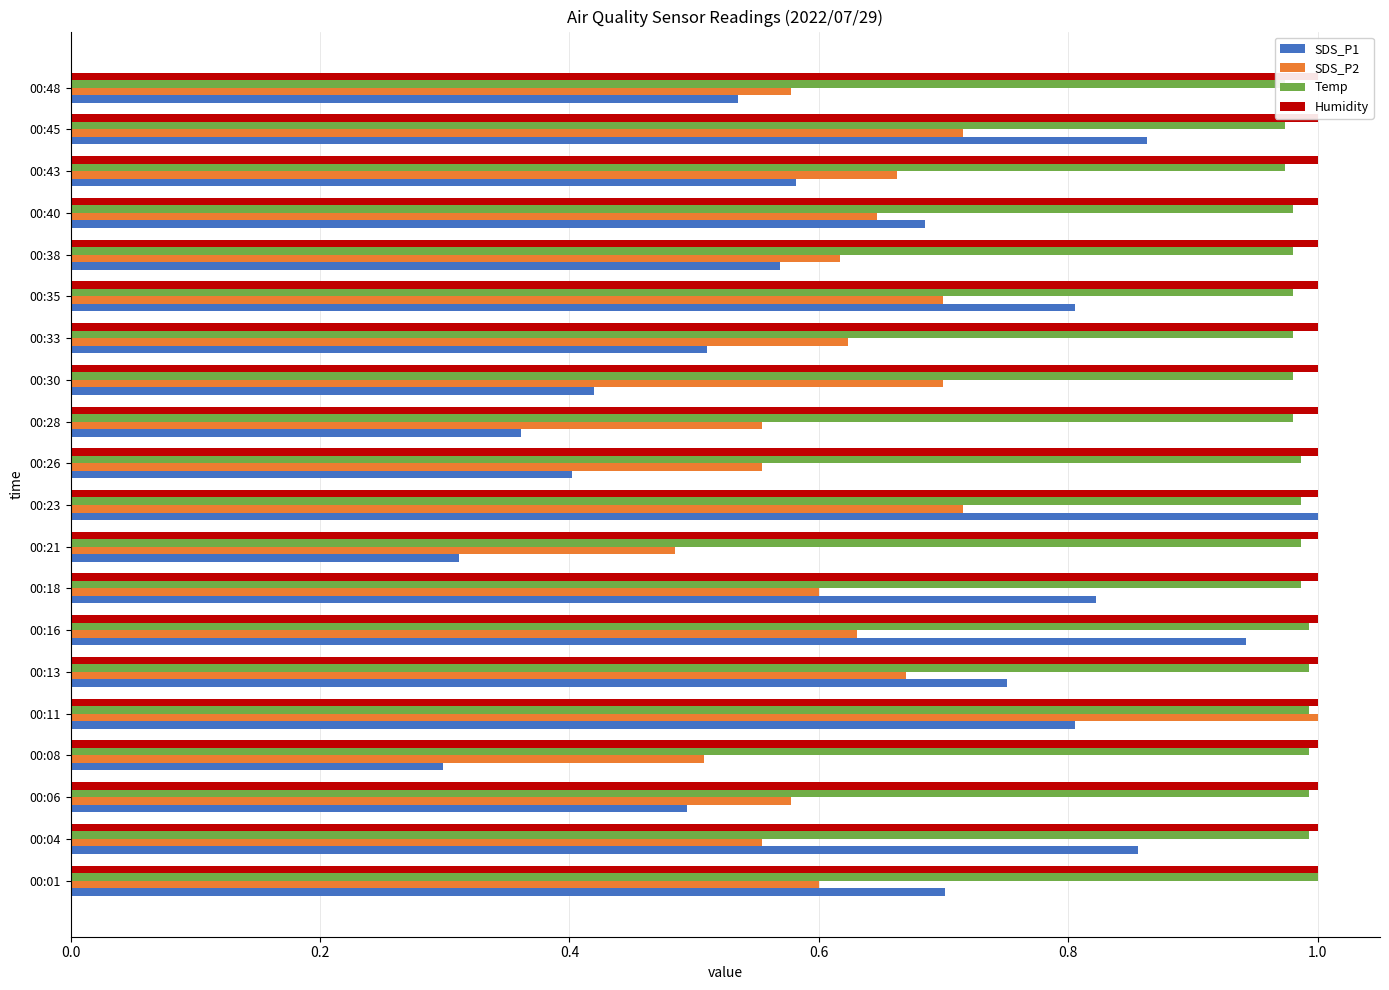

The SDS_P1 series shows 1.5 at 00:45. True or false?

False